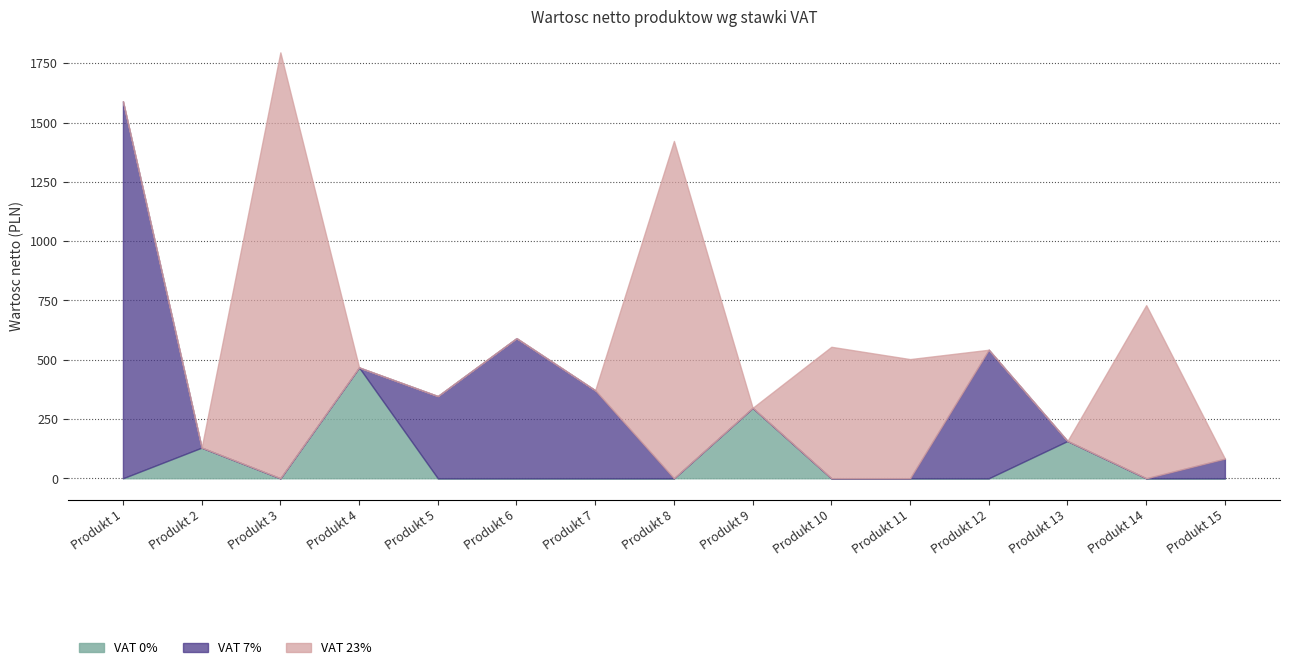

The value of VAT 0% at Produkt 8 is 0.0. True or false?

True